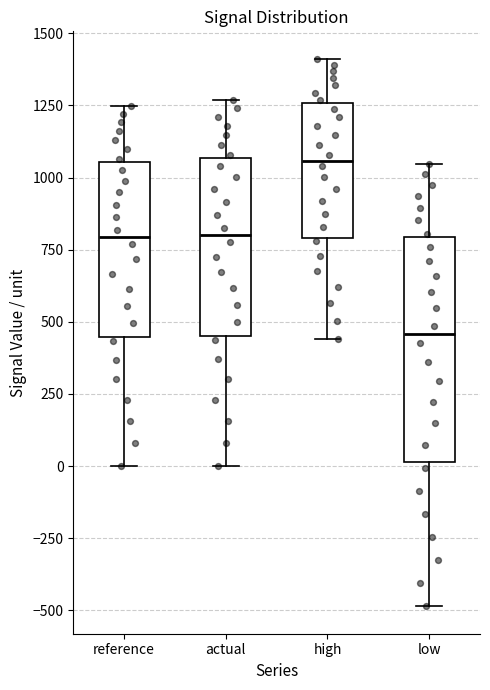

Where does the lower whisker of the box for low end on the y-axis? The values are not printed on the chart, so give them approximately, as read against the axis.

-500